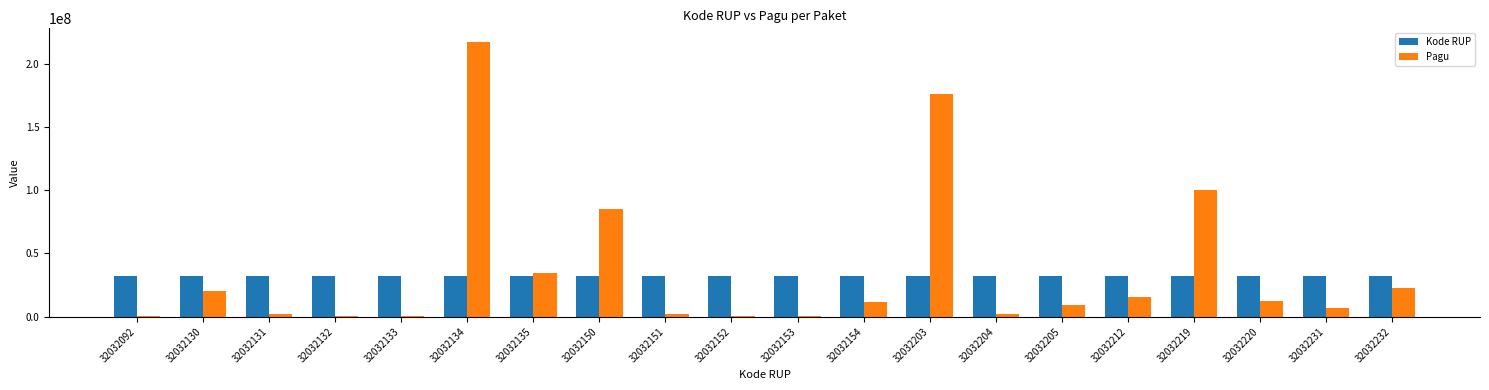

At which category does the chart reach its peak across all series?

32032134